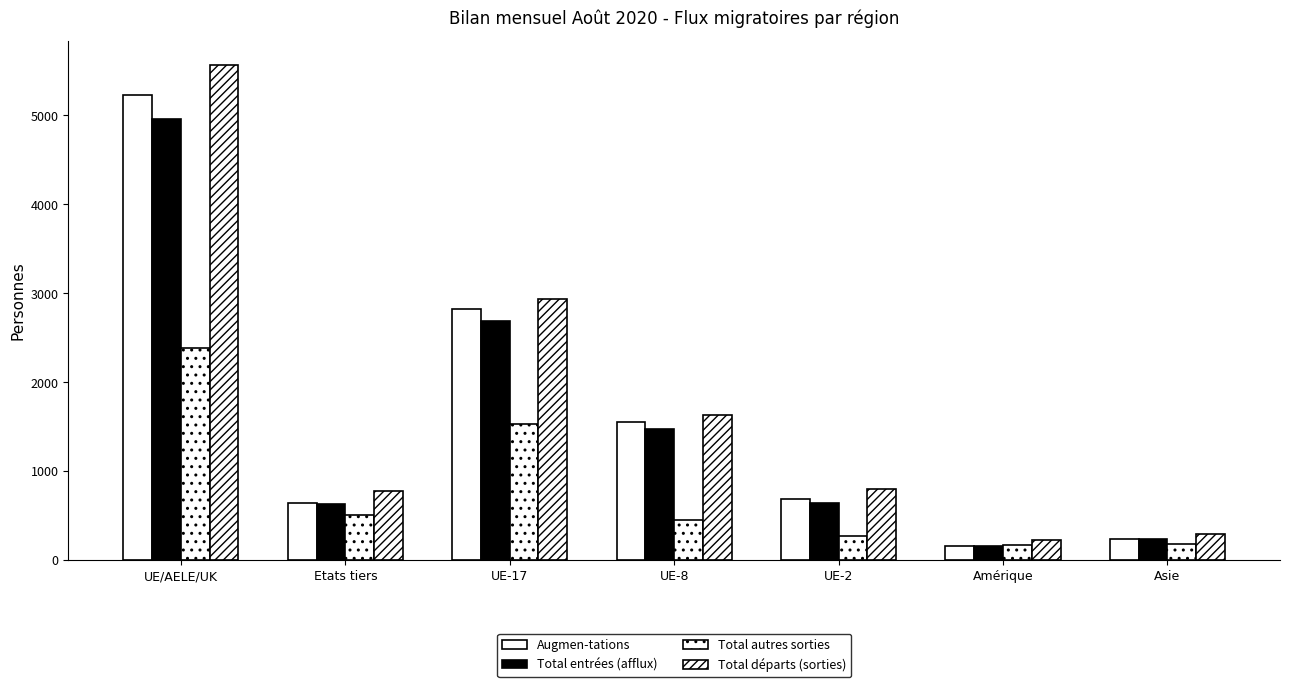

True or false: Augmen-tations has a value of 241 at Asie.

True